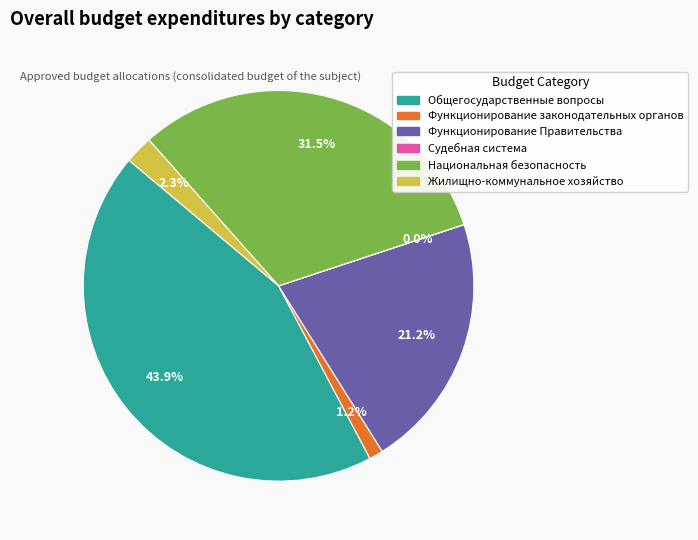

To the nearest percent, what is the average slice percentage?

17%